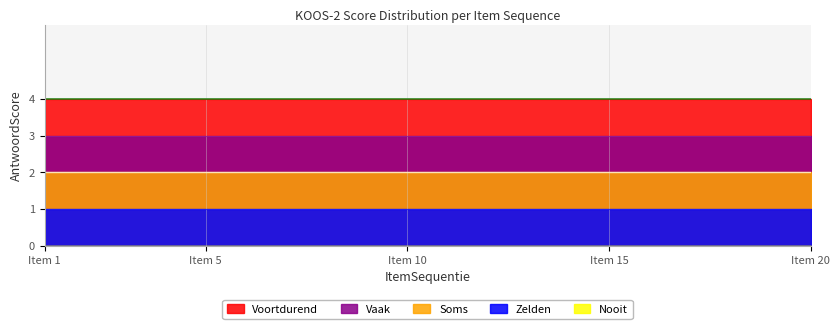

Reading right to left, transcribe all the data shown in this chart.

Nooit: 0	0	0	0	0	0	0	0	0	0	0	0	0	0	0	0	0	0	0	0
Zelden: 1	1	1	1	1	1	1	1	1	1	1	1	1	1	1	1	1	1	1	1
Soms: 2	2	2	2	2	2	2	2	2	2	2	2	2	2	2	2	2	2	2	2
Vaak: 3	3	3	3	3	3	3	3	3	3	3	3	3	3	3	3	3	3	3	3
Voortdurend: 4	4	4	4	4	4	4	4	4	4	4	4	4	4	4	4	4	4	4	4